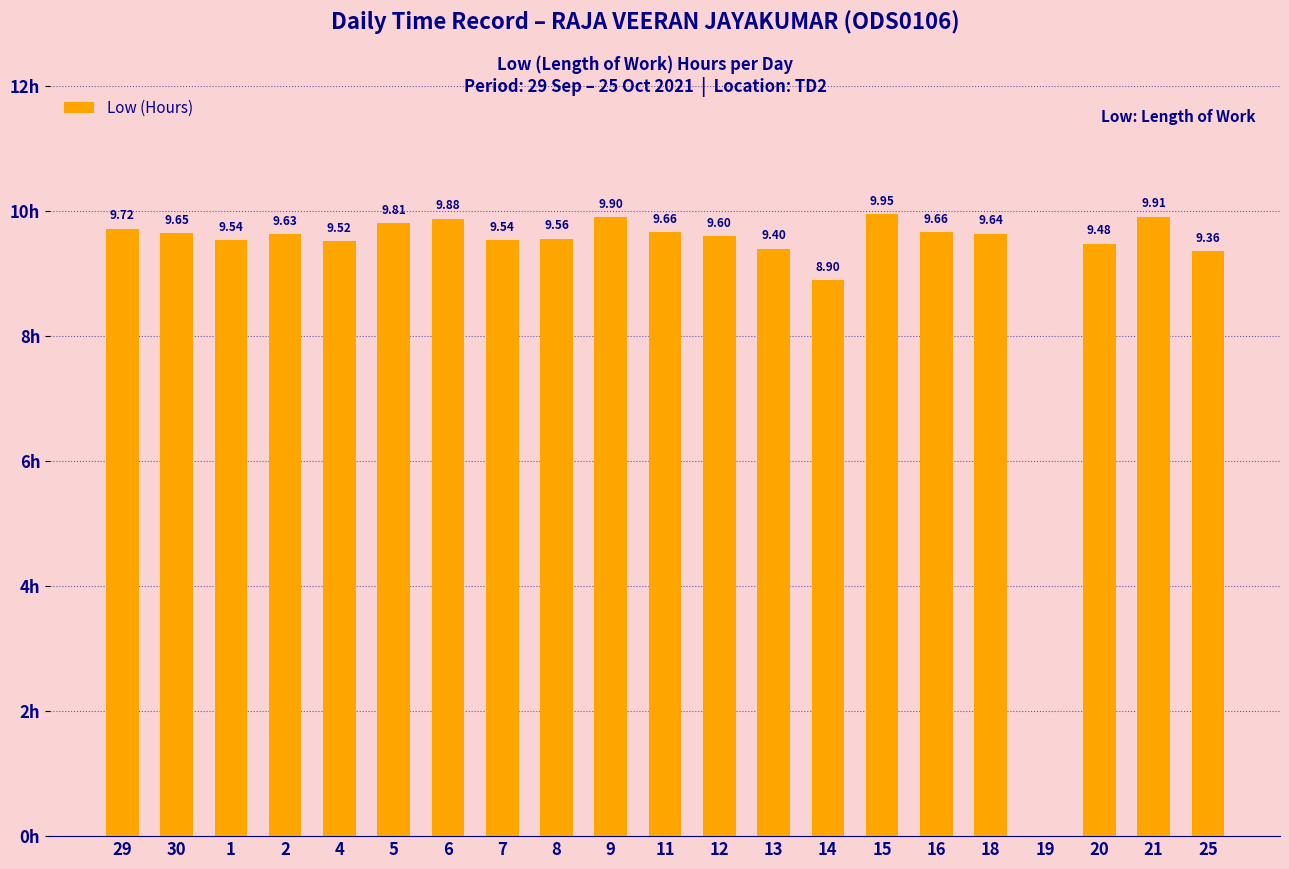

Where is the data nearest to the value 4?

19